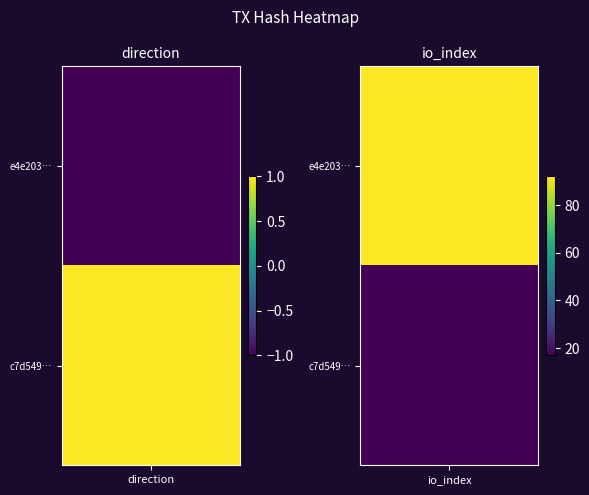

How many data points in c7d549a1c17eaedf1c7e0ddc50ce8edfa5051fd are less than 17?

1